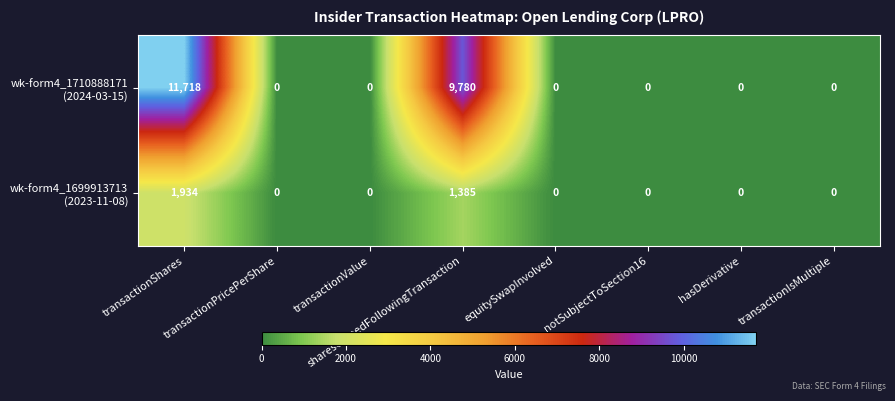

At which category is the sum across all series the highest?

transactionShares